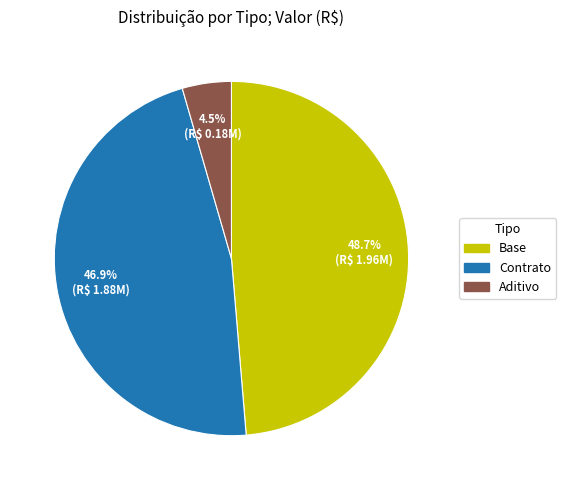

To the nearest percent, what is the average slice percentage?

33%